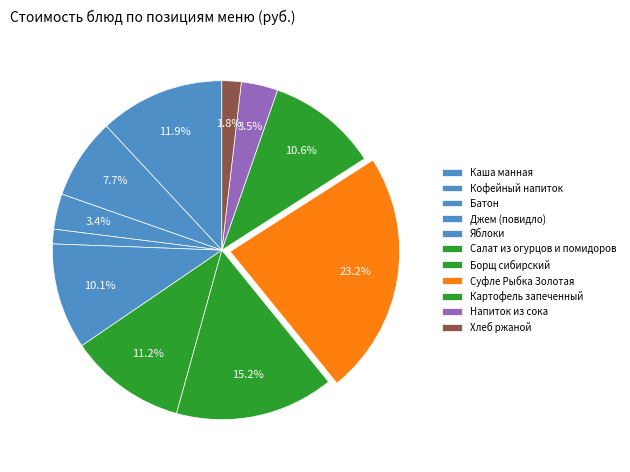

Rank the categories by value from highest to lowest.

Суфле Рыбка Золотая, Борщ сибирский, Каша манная, Салат из огурцов и помидоров, Картофель запеченный, Яблоки, Кофейный напиток, Напиток из сока, Батон, Хлеб ржаной, Джем (повидло)